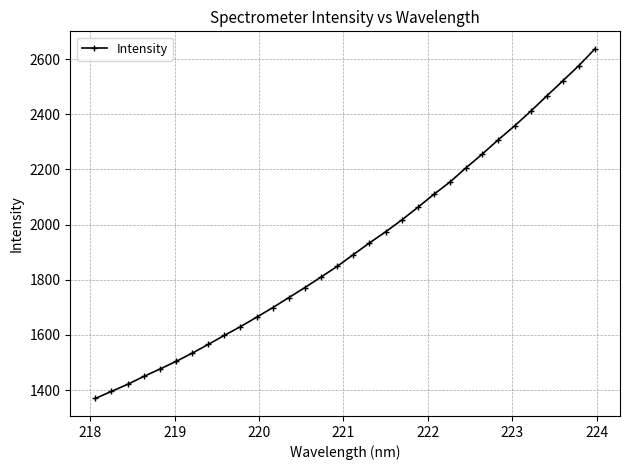

True or false: there are more than 2 points higher than both neighbors.

False